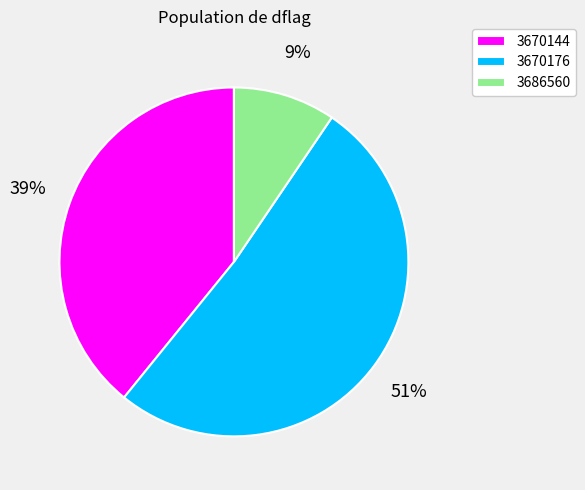

To the nearest percent, what percentage of the pie is 3686560?

9%